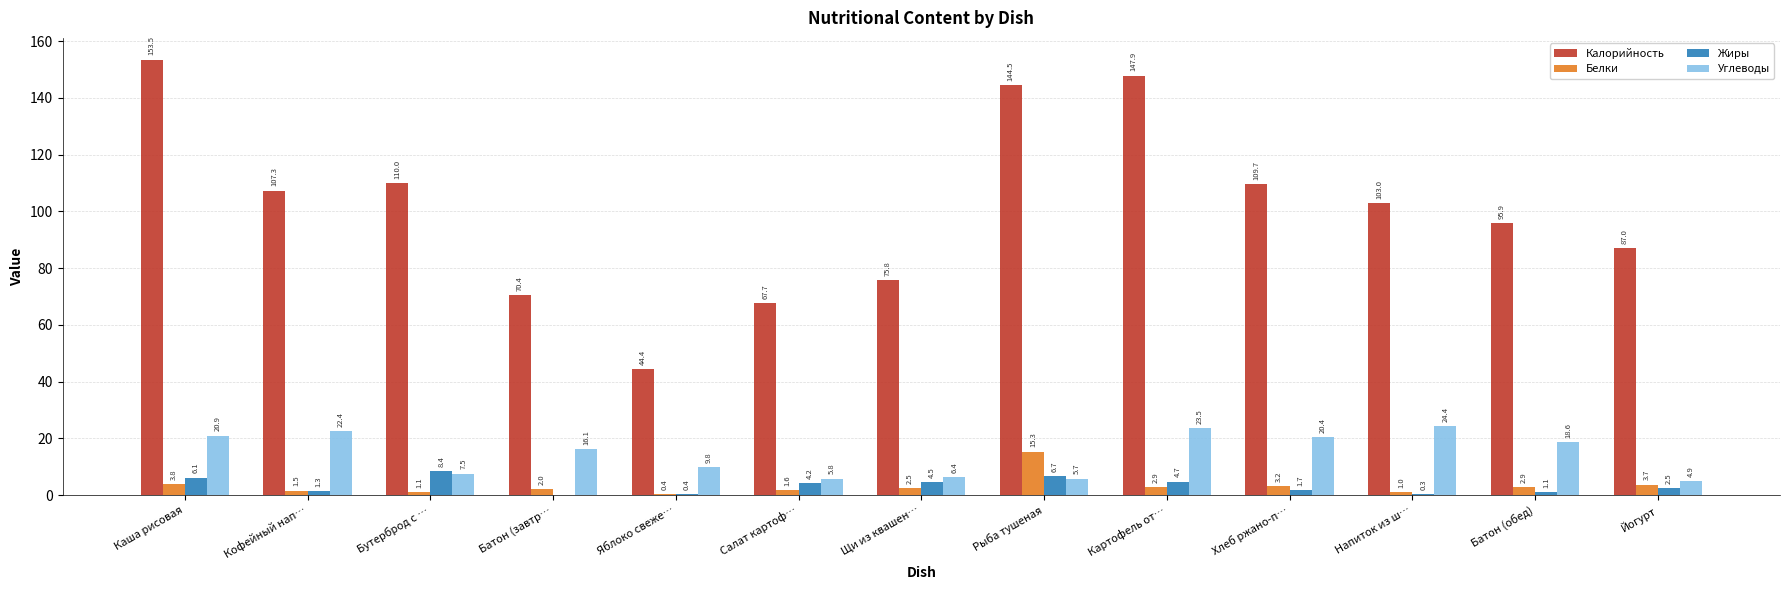

Between Салат картоф… and Батон (обед), which series saw the biggest shift?

Калорийность